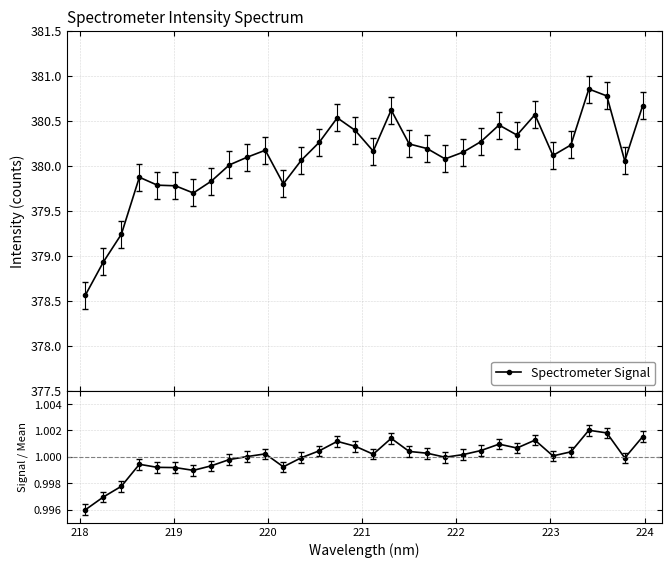

Reading left to right, transcribe all the data shown in this chart.

Spectrometer Signal: 378.6	378.9	379.2	379.9	379.8	379.8	379.7	379.8	380.0	380.1	380.2	379.8	380.1	380.3	380.5	380.4	380.2	380.6	380.2	380.2	380.1	380.2	380.3	380.5	380.3	380.6	380.1	380.2	380.9	380.8	380.1	380.7
Signal / Mean: 1.0	1.0	1.0	1.0	1.0	1.0	1.0	1.0	1.0	1.0	1.0	1.0	1.0	1.0	1.0	1.0	1.0	1.0	1.0	1.0	1.0	1.0	1.0	1.0	1.0	1.0	1.0	1.0	1.0	1.0	1.0	1.0